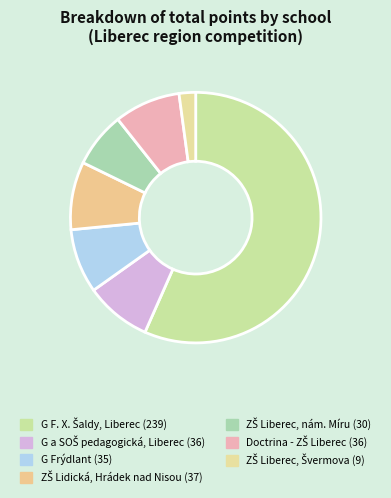

Rank the categories by value from highest to lowest.

G F. X. Šaldy, Liberec, ZŠ Lidická, Hrádek nad Nisou, G a SOŠ pedagogická, Liberec, Doctrina - ZŠ Liberec, G Frýdlant, ZŠ Liberec, nám. Míru, ZŠ Liberec, Švermova